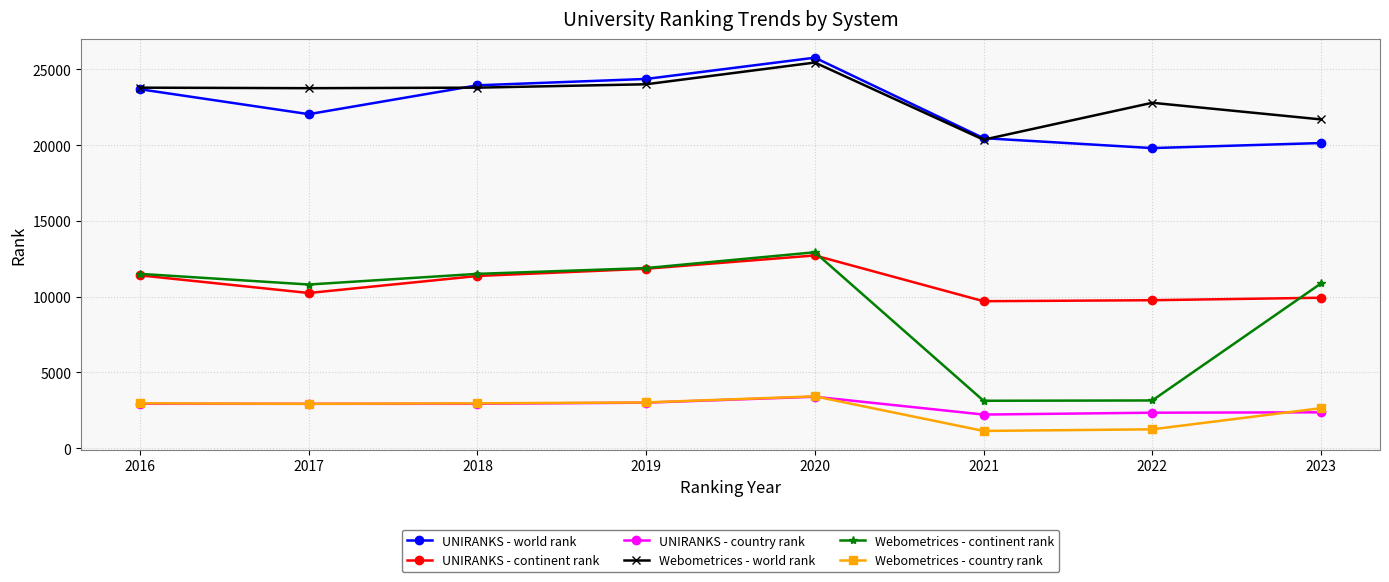

Between 2016 and 2017, which series saw the biggest shift?

UNIRANKS - world rank